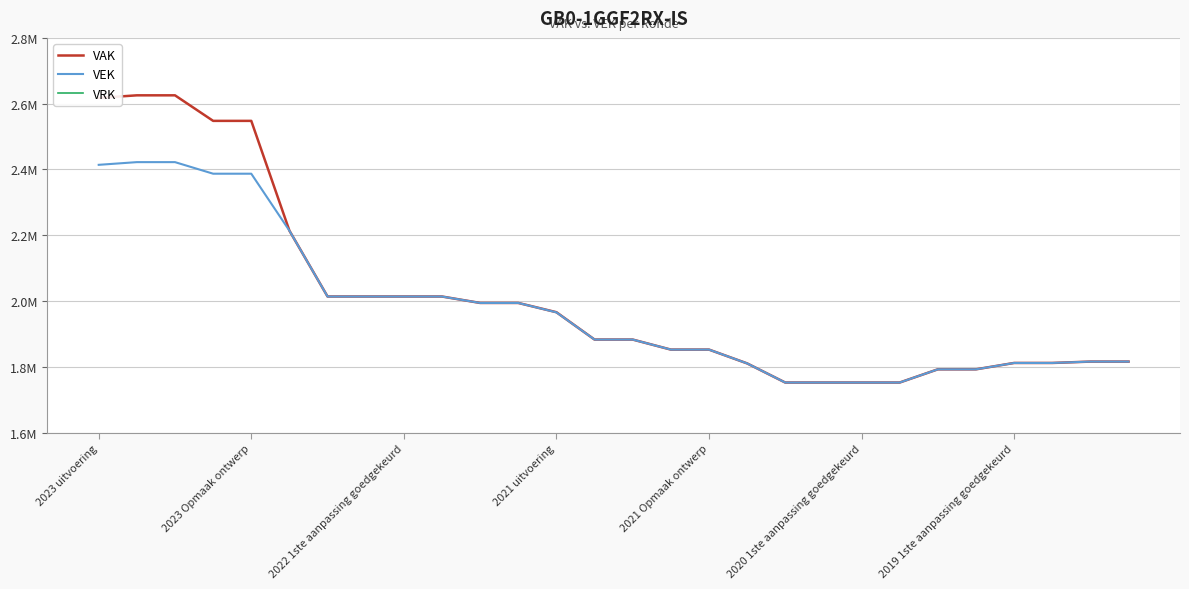

What are all the series names shown in the legend?

VAK, VEK, VRK